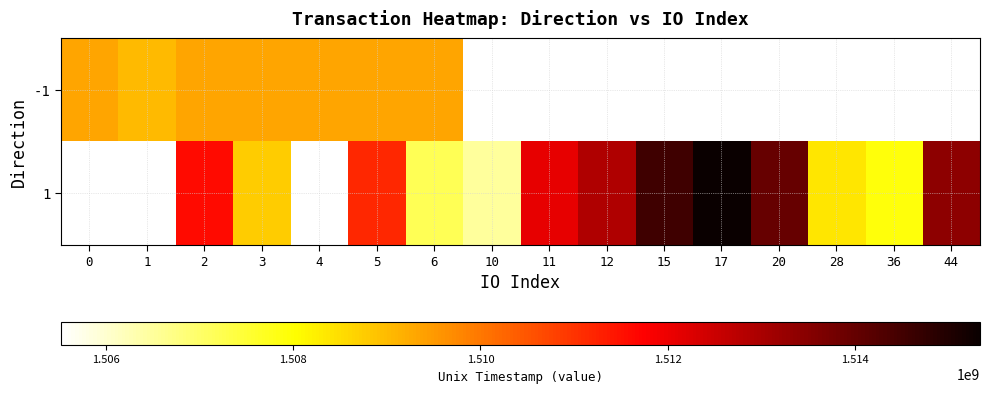

What is the difference between the 1 values at 20 and 12?

1073269.0